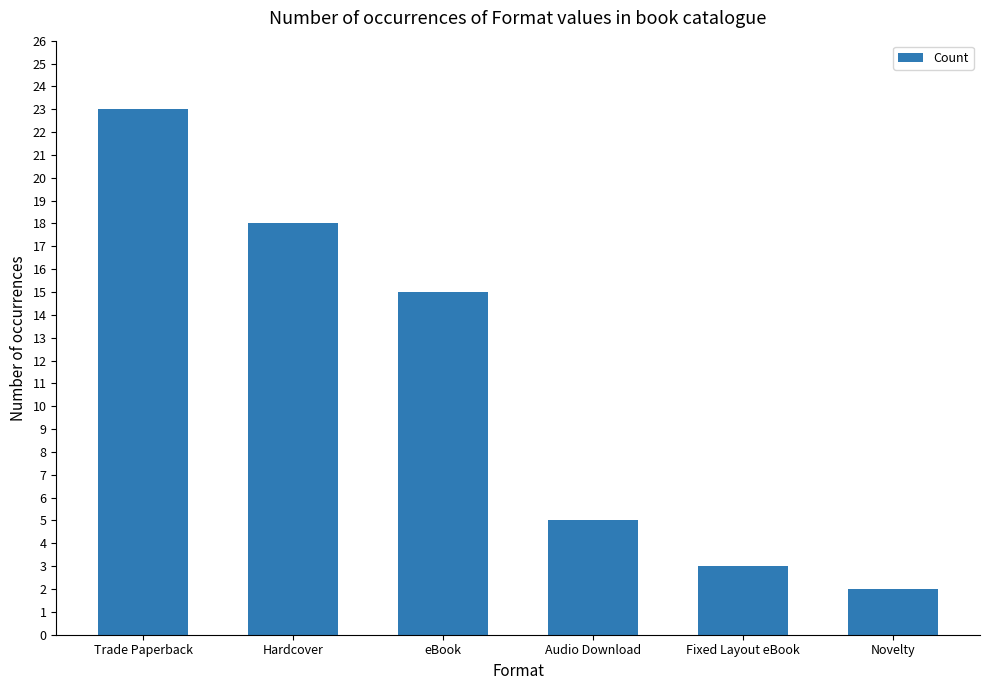

Rank the categories by value from highest to lowest.

Trade Paperback, Hardcover, eBook, Audio Download, Fixed Layout eBook, Novelty